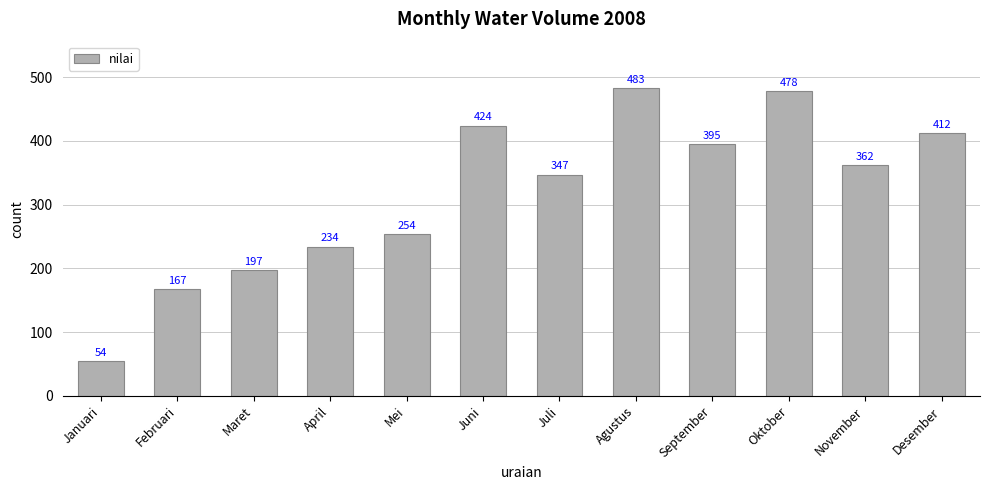

What is the label of the 11th bar from the left?

November